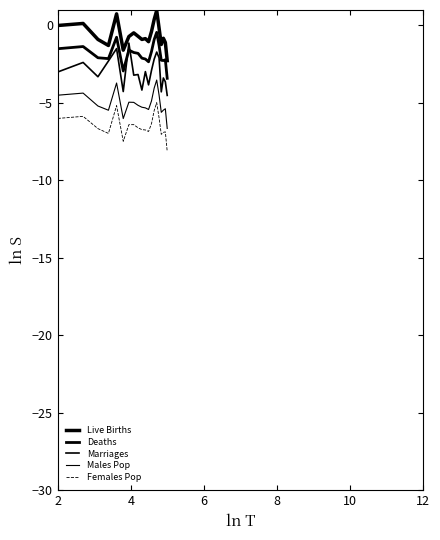

Reading left to right, extract all data points from this chart.

Live Births: 0.0	0.1	-0.9	-1.3	0.8	-1.6	-0.7	-0.5	-0.7	-0.9	-0.8	-1.0	-0.4	0.4	1.0	-0.2	-1.2	-0.8	-1.1	-2.3
Deaths: -1.5	-1.4	-2.1	-2.1	-0.8	-2.9	-1.6	-1.7	-1.8	-2.1	-2.2	-2.3	-1.7	-0.9	-0.4	-1.3	-2.2	-2.3	-2.2	-3.4
Marriages: -3.0	-2.4	-3.3	-2.3	-1.5	-4.3	-1.1	-3.2	-3.2	-4.2	-3.0	-3.8	-2.9	-2.2	-1.7	-2.1	-4.3	-3.4	-3.6	-4.5
Males Pop: -4.5	-4.4	-5.2	-5.5	-3.7	-6.0	-5.0	-5.0	-5.2	-5.3	-5.3	-5.4	-4.9	-4.0	-3.5	-4.5	-5.6	-5.5	-5.4	-6.6
Females Pop: -6.0	-5.9	-6.7	-7.0	-5.2	-7.5	-6.4	-6.4	-6.6	-6.7	-6.7	-6.8	-6.3	-5.5	-5.0	-6.0	-7.0	-6.9	-6.9	-8.1